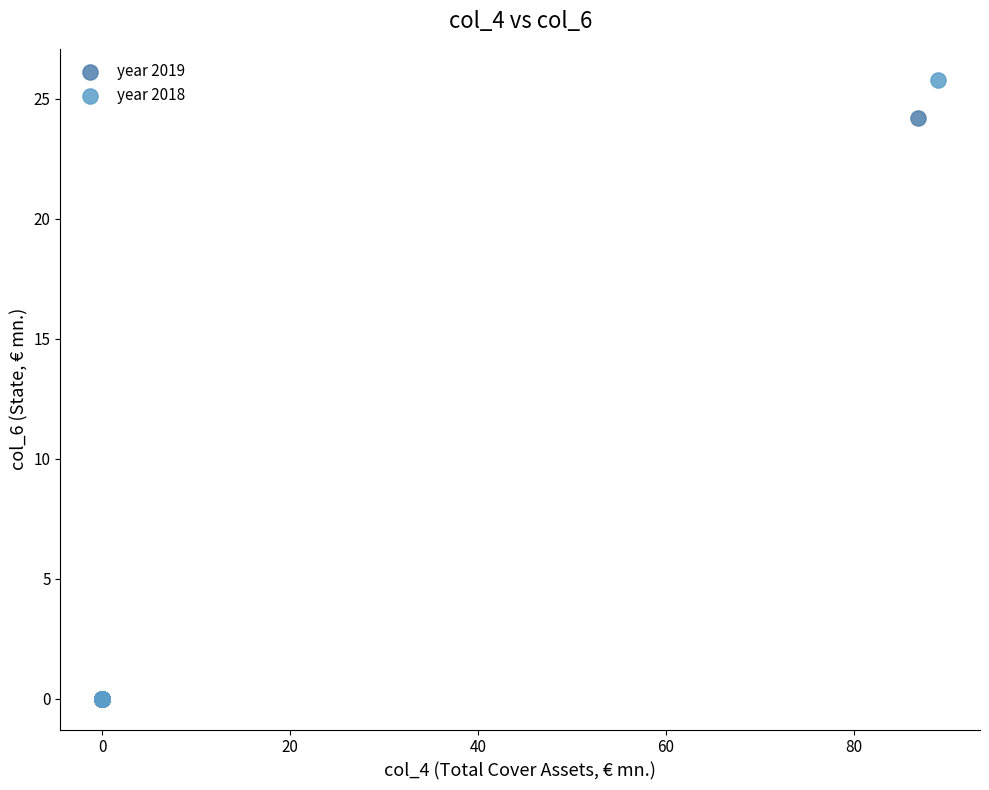

Which series has the widest spread of Y values?

year 2018